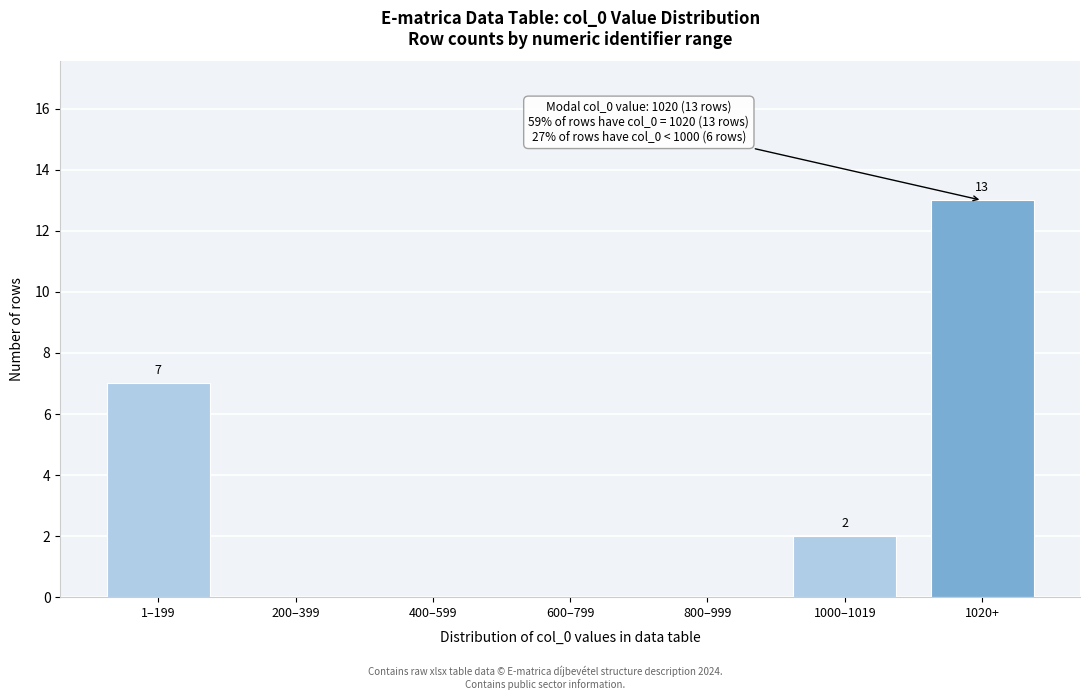

Reading left to right, list all the values displayed in this chart.

1–199=7	200–399=0	400–599=0	600–799=0	800–999=0	1000–1019=2	1020+=13